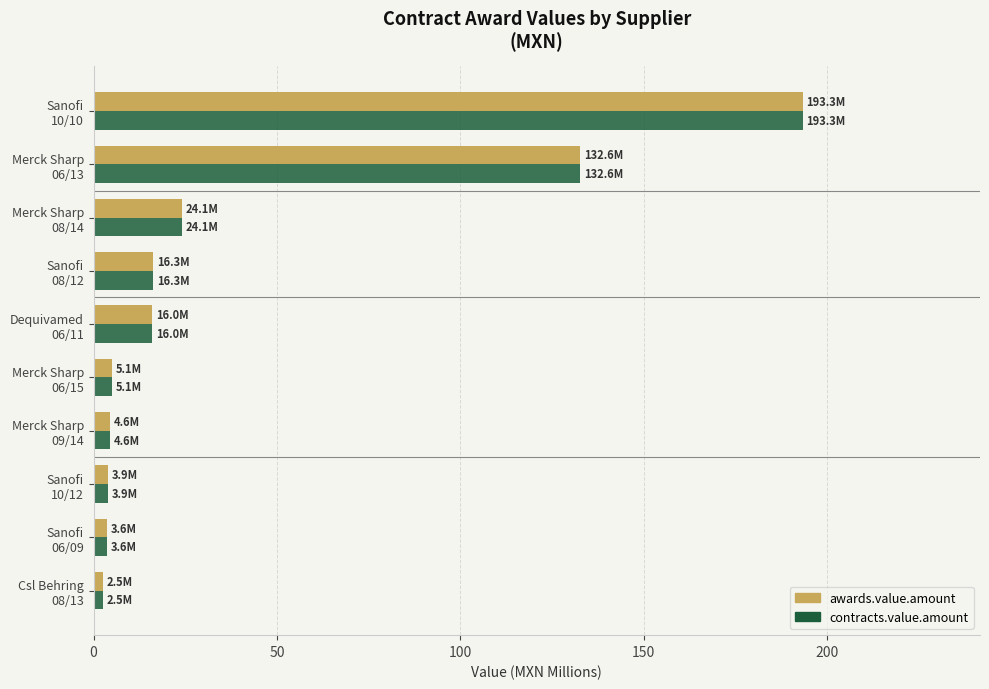

Where is awards.value.amount nearest to the value 97?

Merck Sharp
06/13